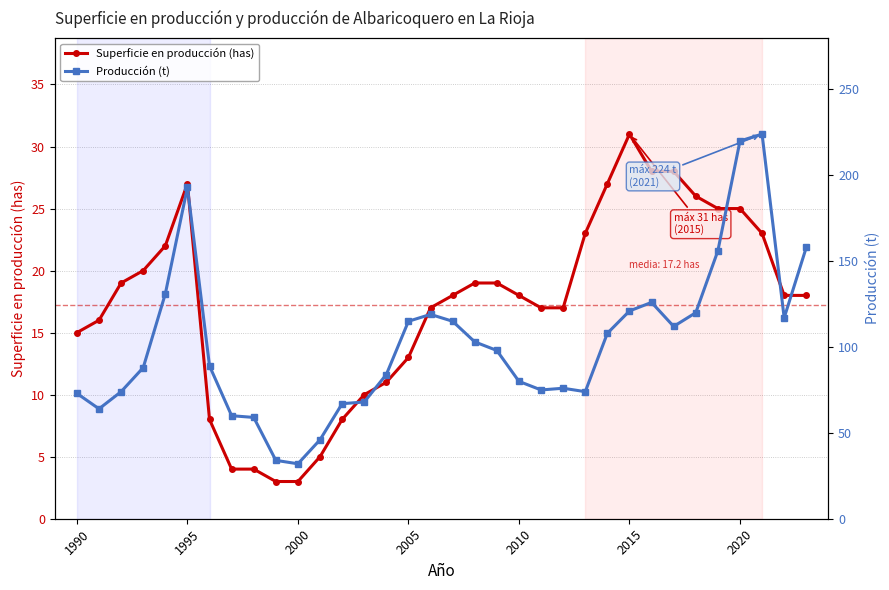

How many values in the Producción (t) series are below 98?

17